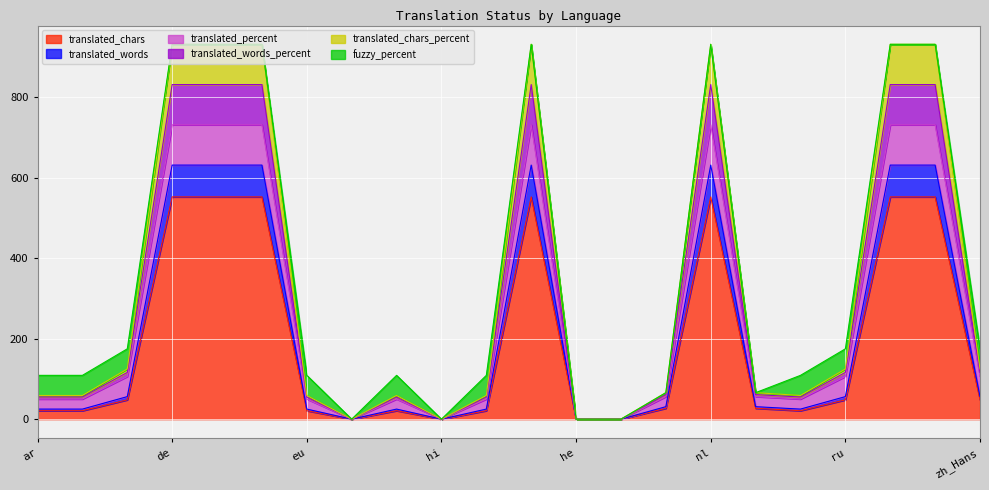

How many values in the translated_words_percent series are below 65?

10